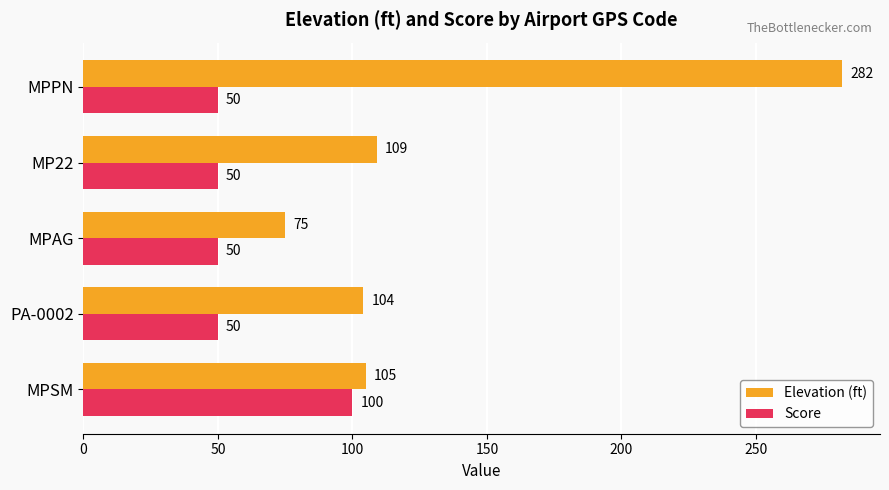

List the series in order of their peak value, highest first.

Elevation (ft), Score